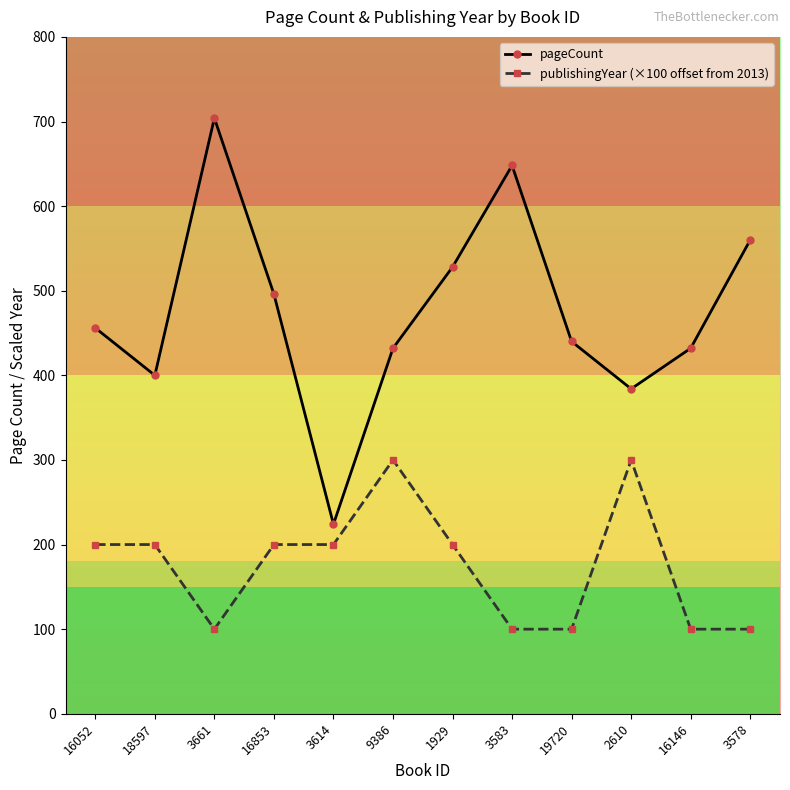

Does the chart display data point markers on the line(s)?

Yes